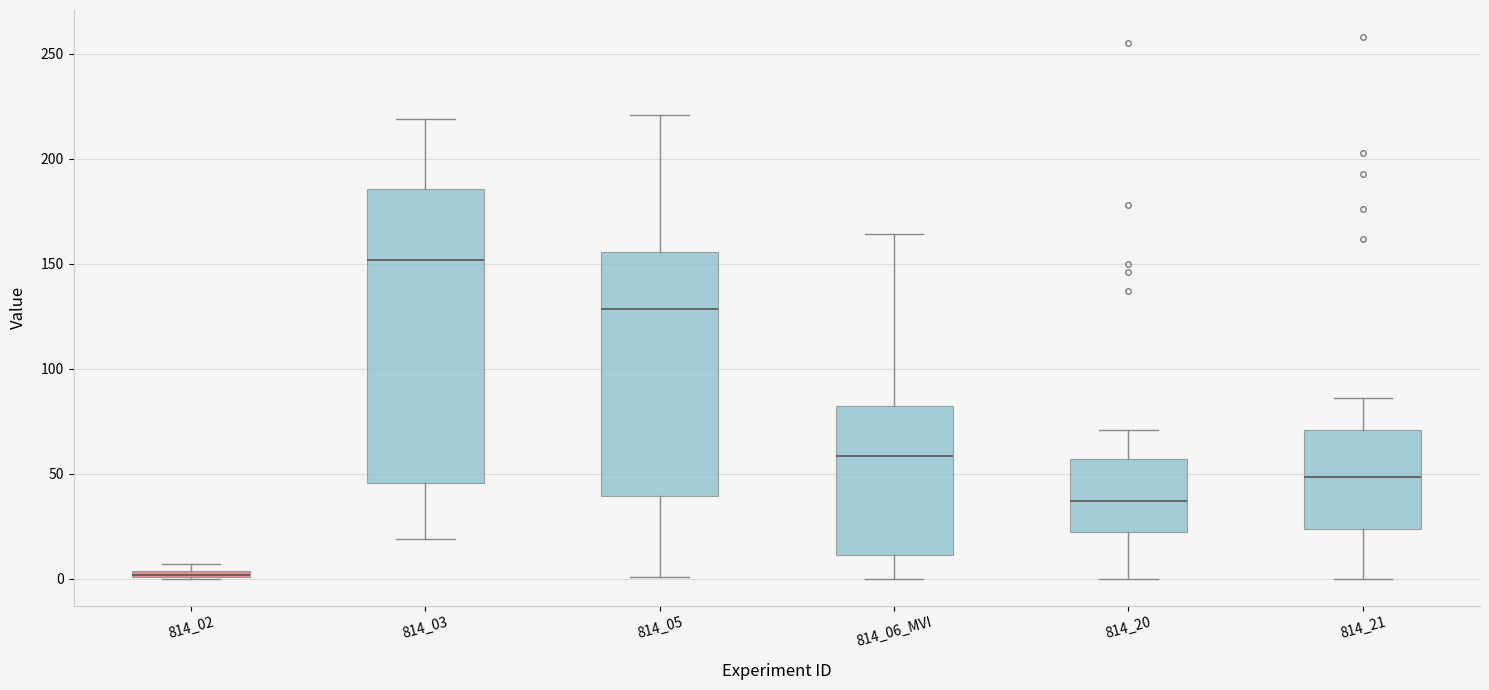

Comparing the boxes themselves (not the whiskers), which one is the tallest?

814_03